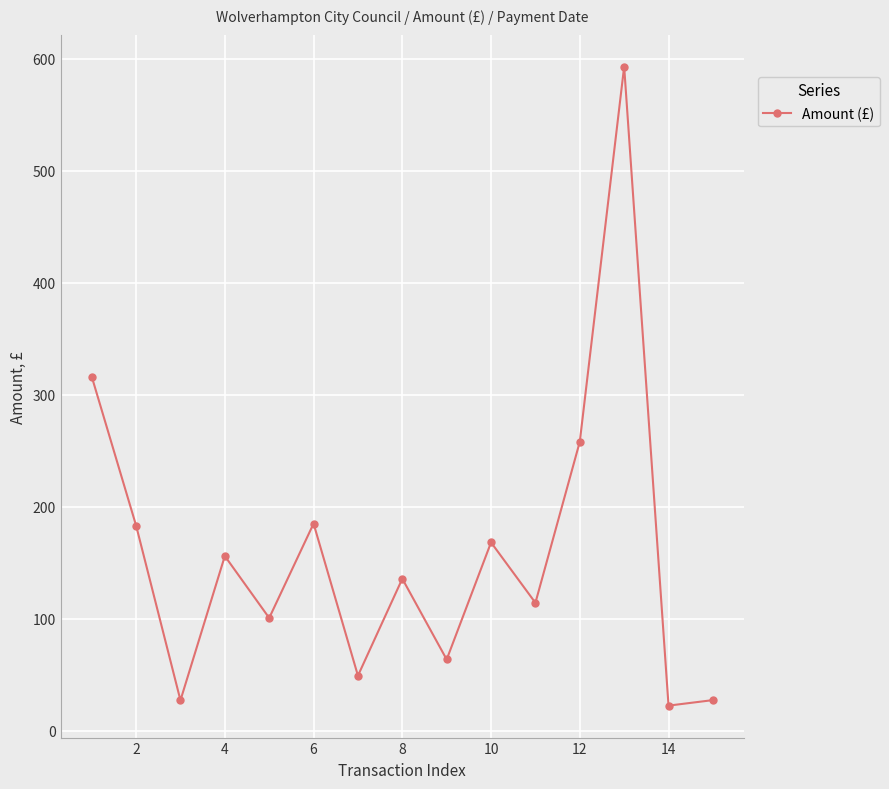

What is the minimum value shown in the chart?

22.5